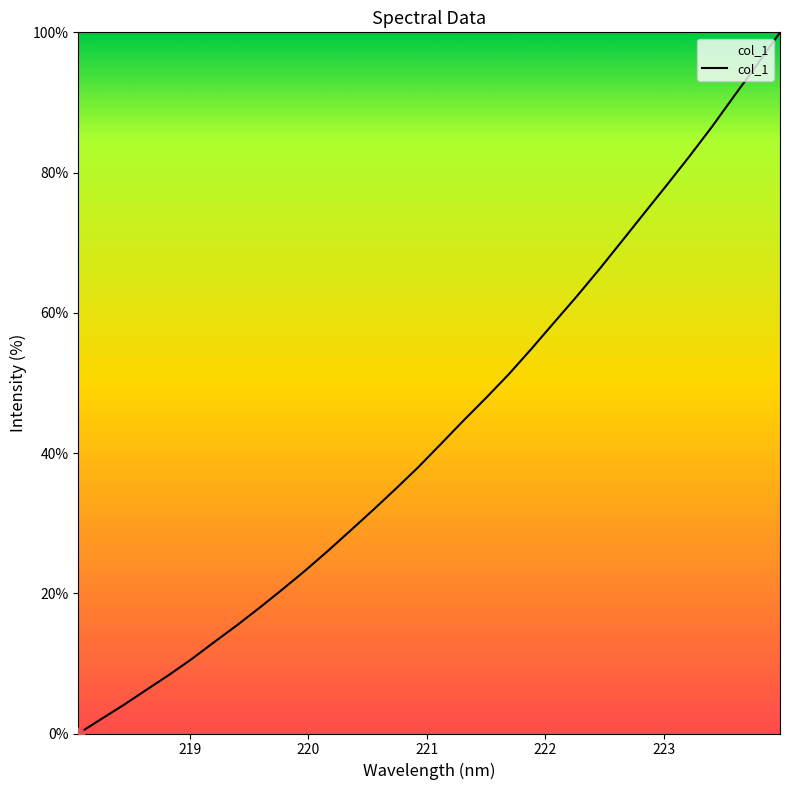

What is the difference between the maximum and minimum values?

100.0